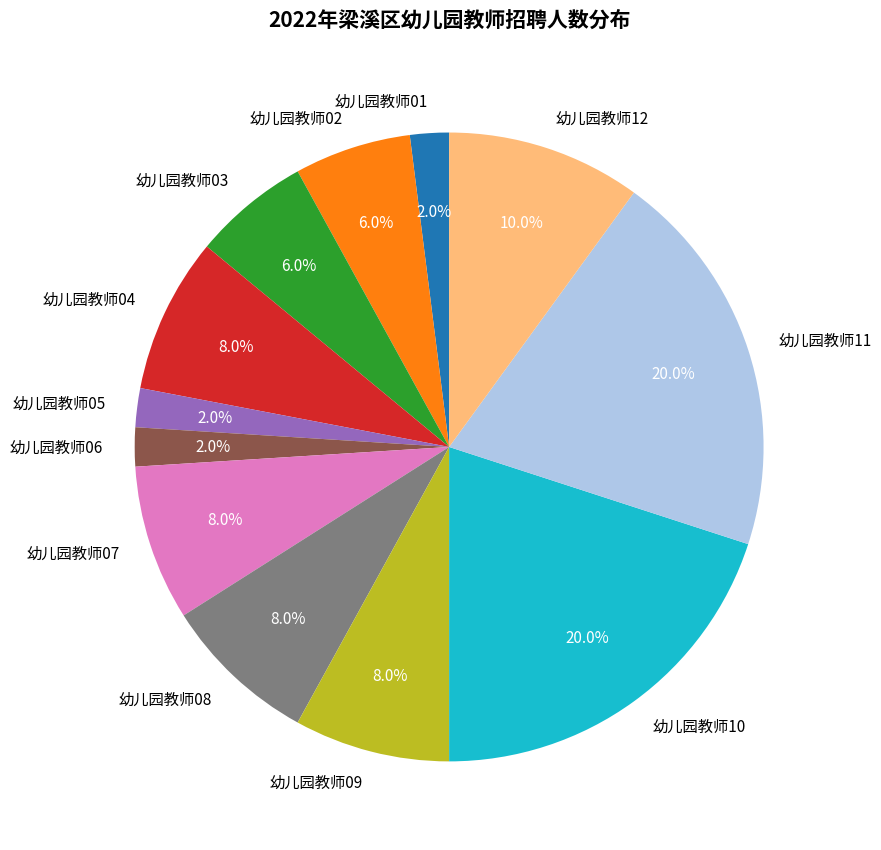

To the nearest percent, what portion does 幼儿园教师09 represent?

8%